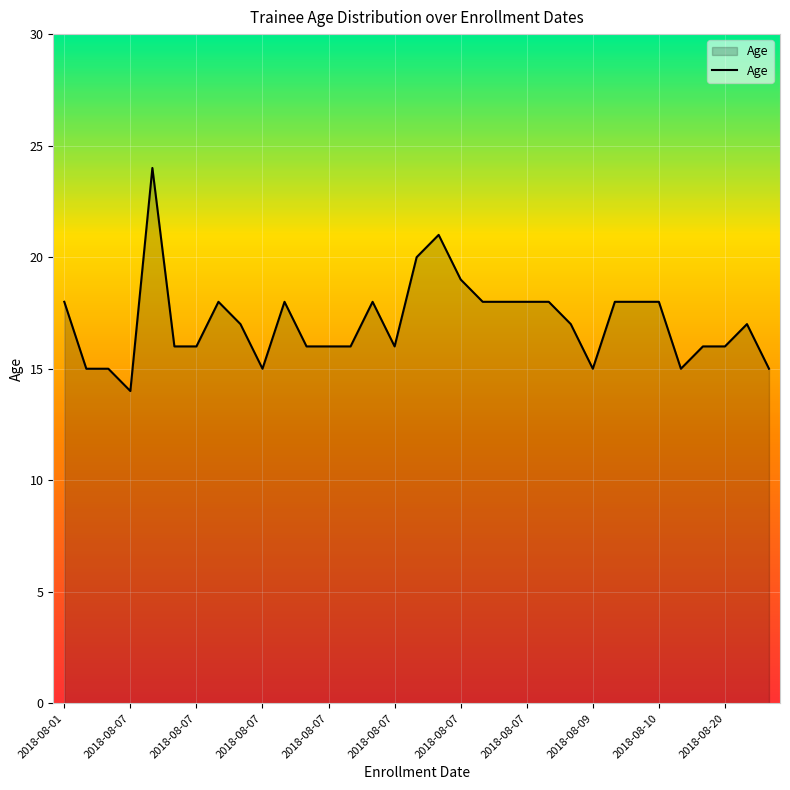

What is the smallest value displayed?

14